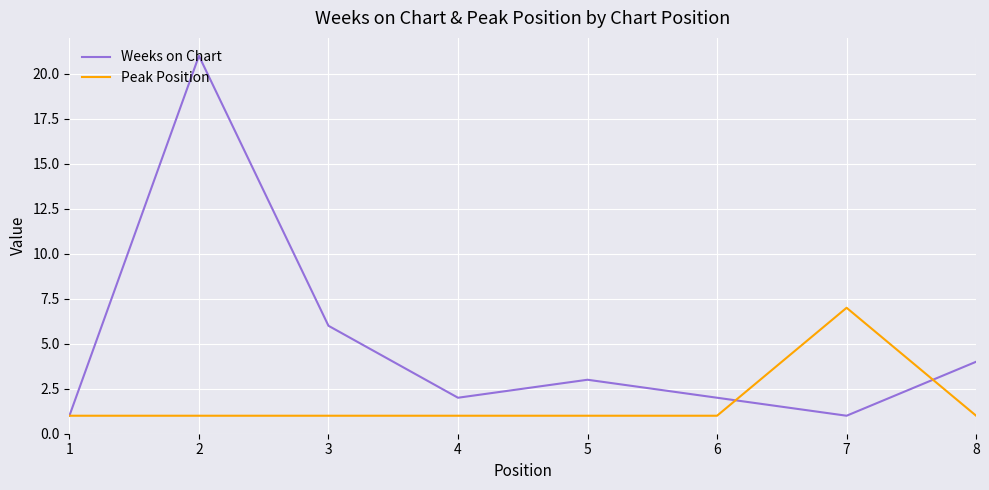

Between 1 and 3, which series saw the biggest shift?

Weeks on Chart